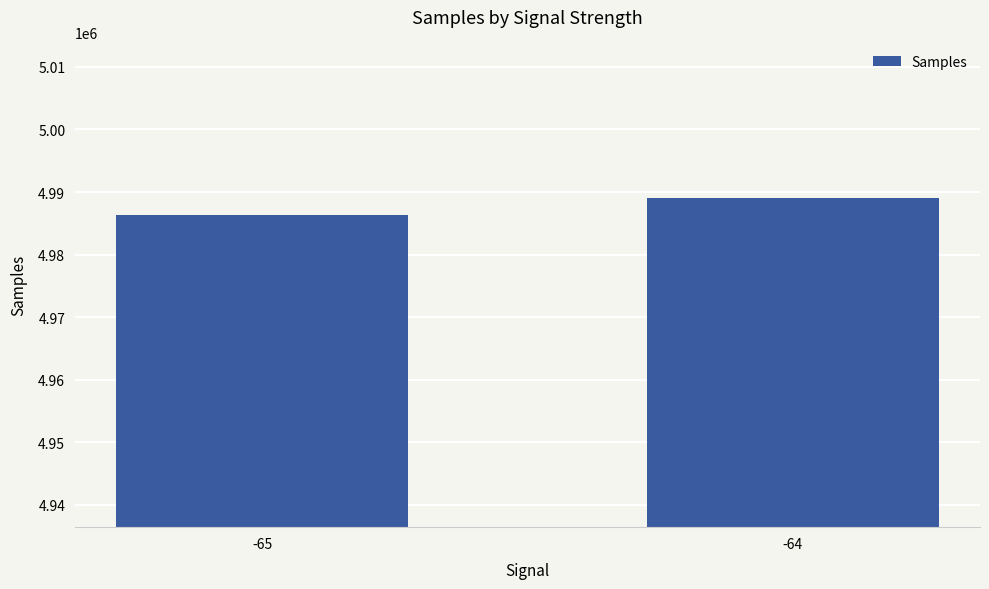

What is the difference between the values at -64 and -65?

2676.6